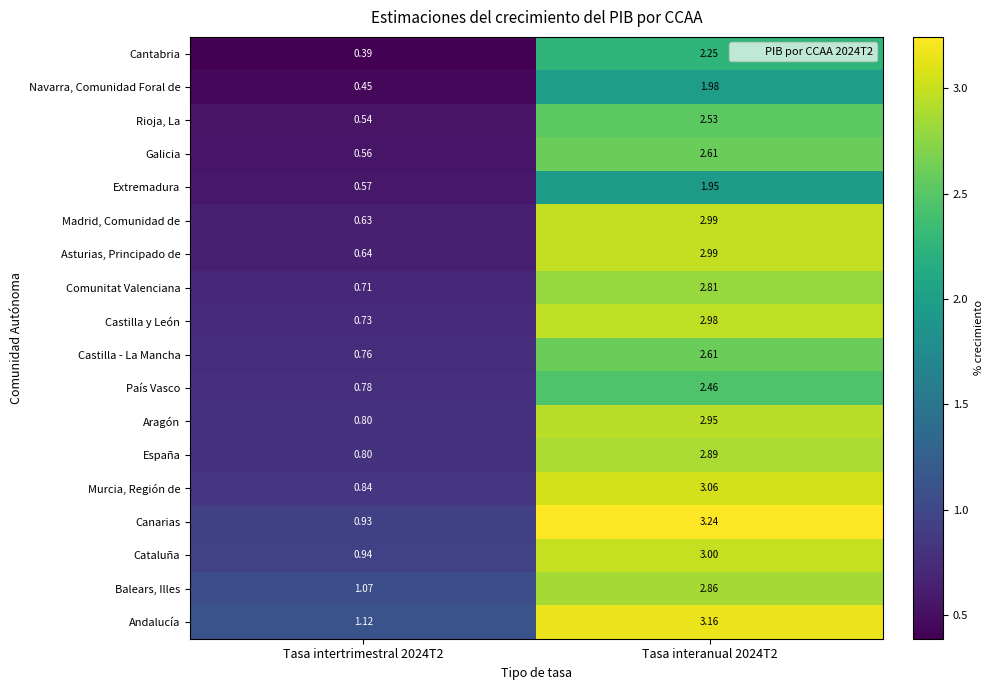

Which series has the largest total across all categories?

Andalucía